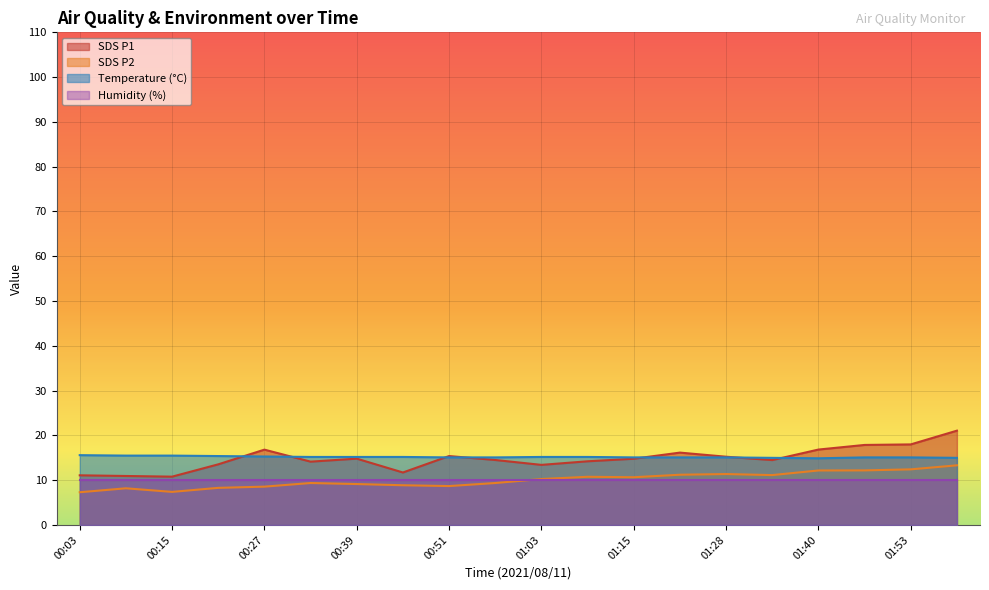

List the series in order of their peak value, highest first.

SDS P1, Temperature (°C), SDS P2, Humidity (%)